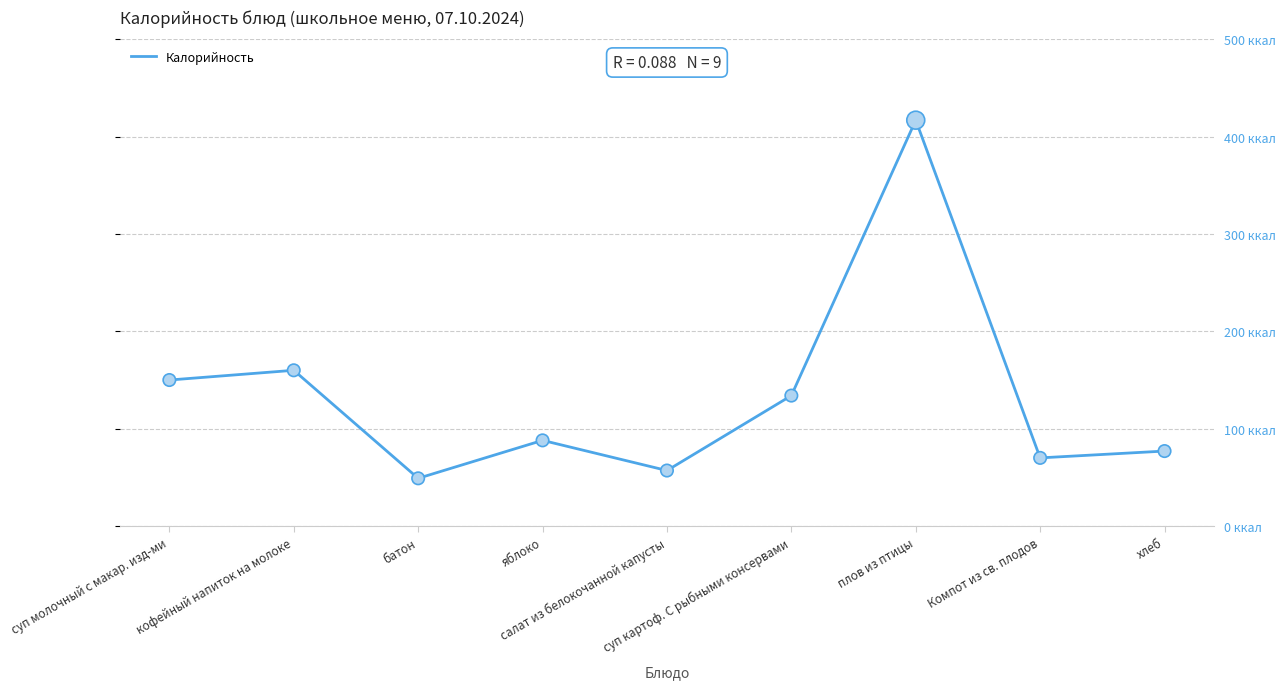

Between кофейный напиток на молоке and салат из белокочанной капусты, which is larger?

кофейный напиток на молоке